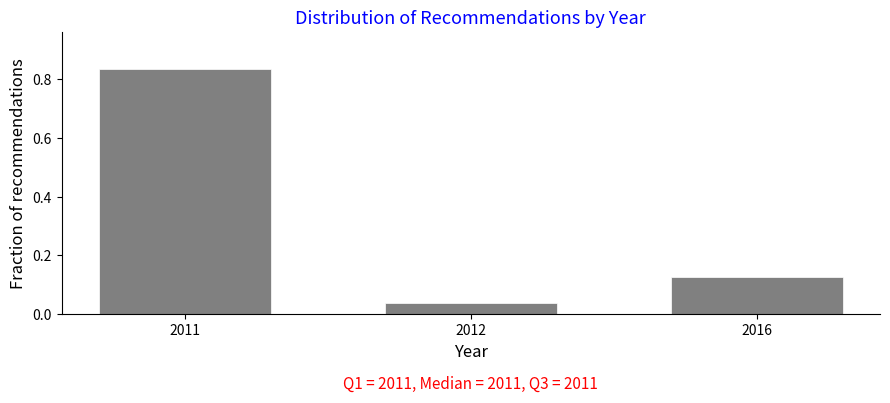

Is it true that the value at 2012 is 0.1?

False